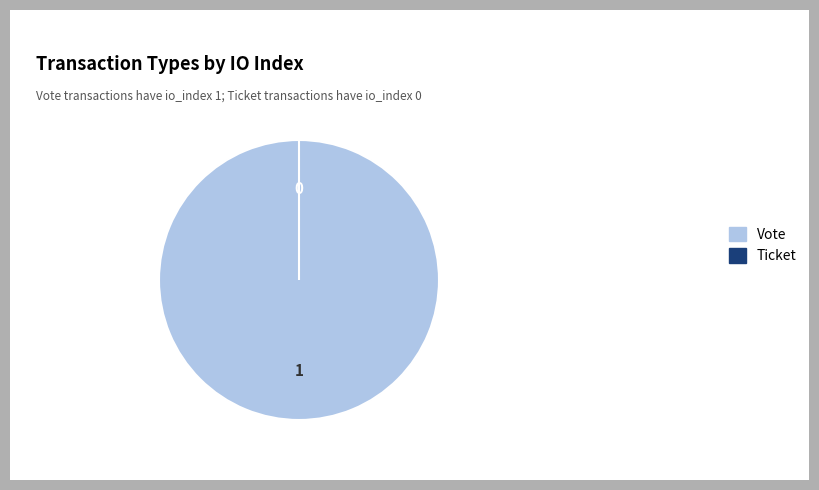

The Ticket slice represents 0% of the pie. True or false?

True